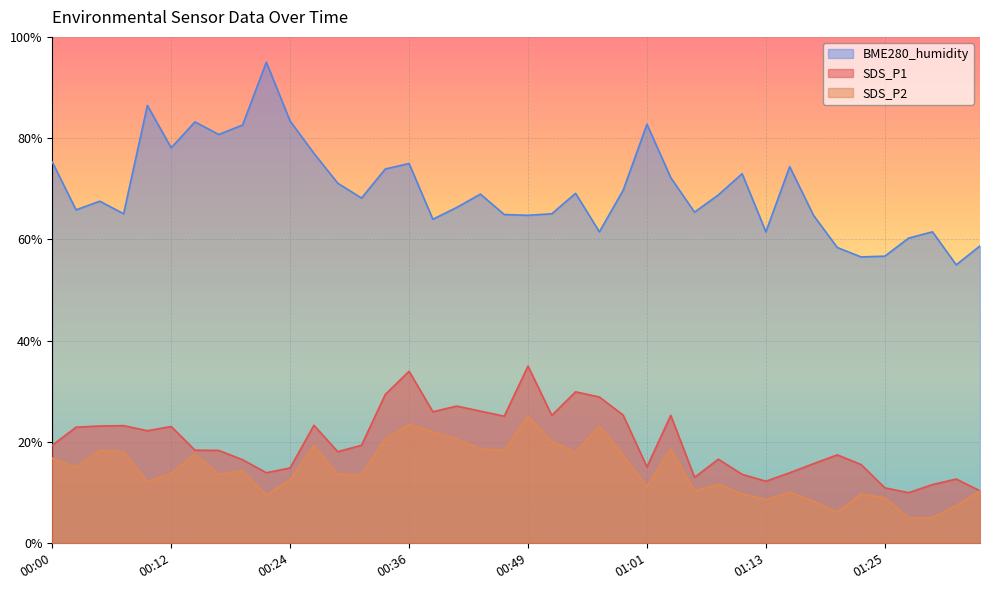

How many interior local valleys does the SDS_P1 series have?

10